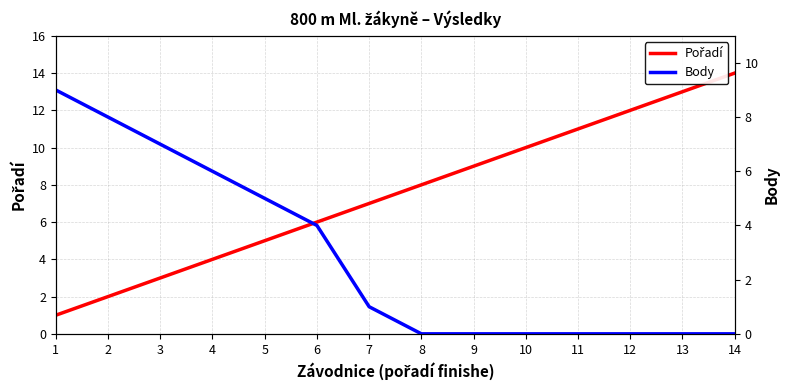

What is the lowest value of the Pořadí series?

1